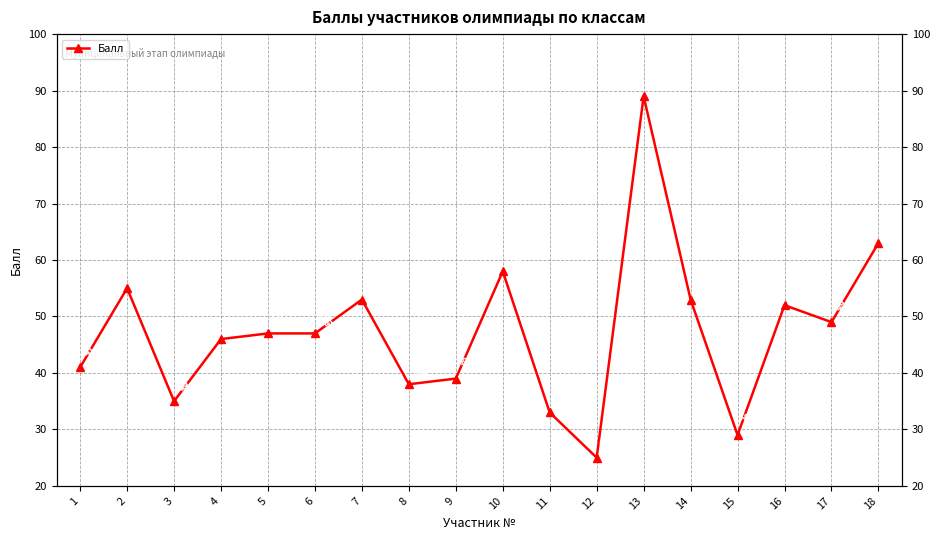

Which label corresponds to the largest value in the chart?

13